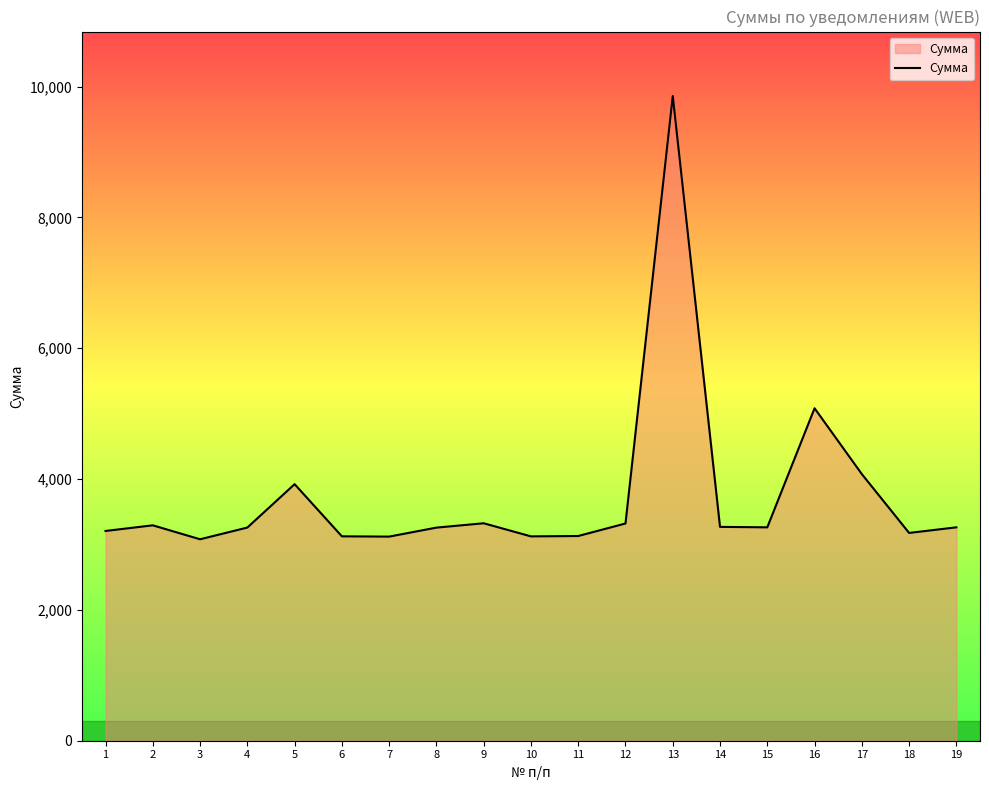

Which has a higher value, 1 or 17?

17